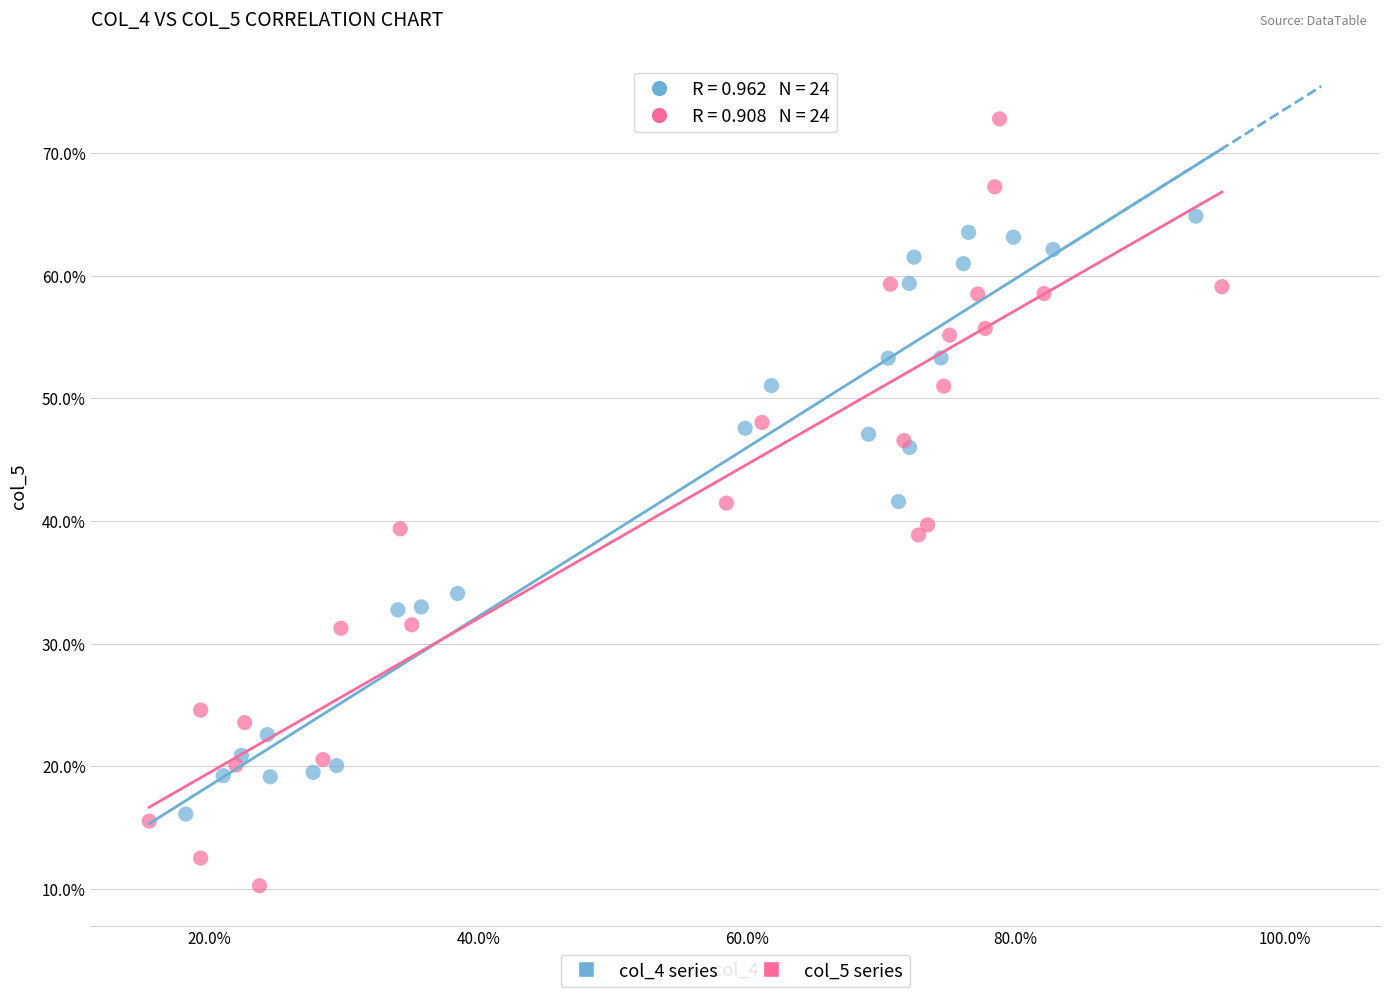

Which series contains the highest Y value?

col_5 series